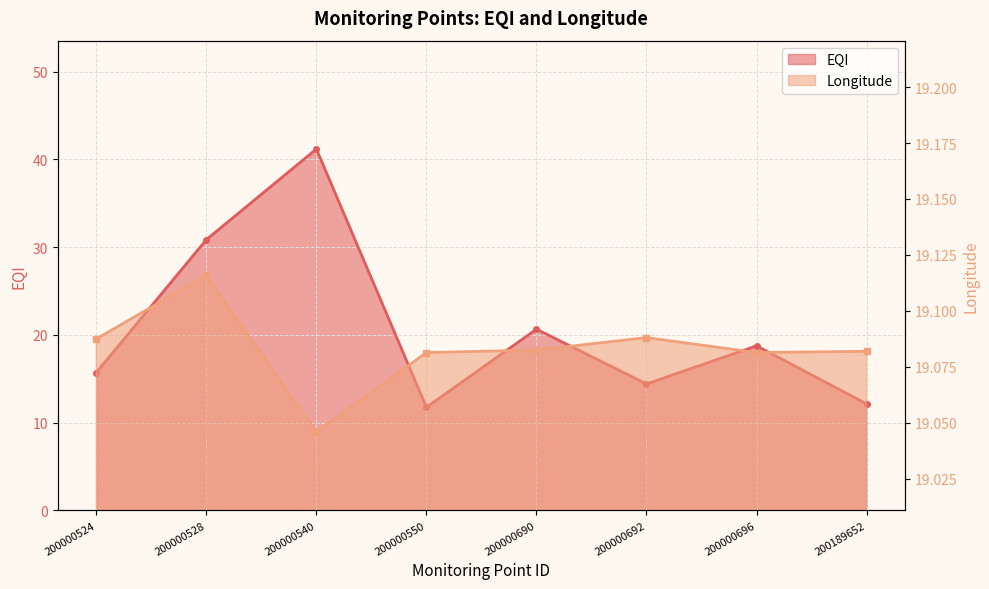

What are all the series names shown in the legend?

EQI, Longitude